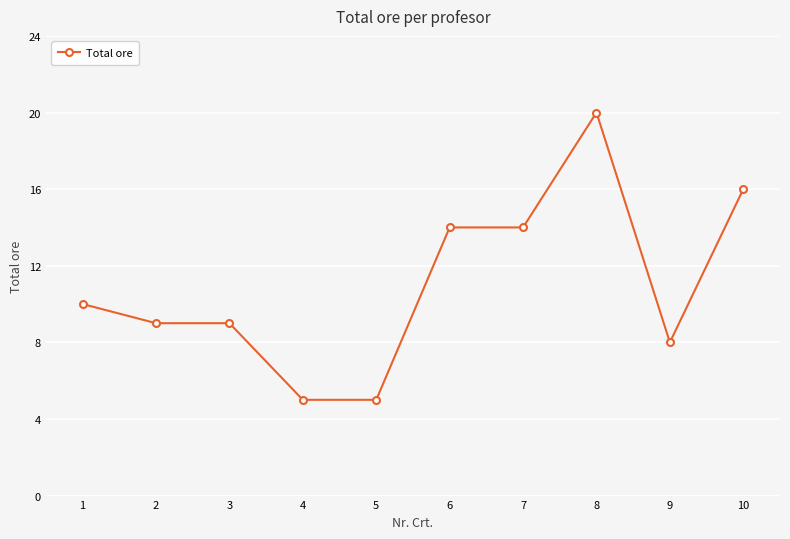

What is the change in value from 1 to 3?

-1